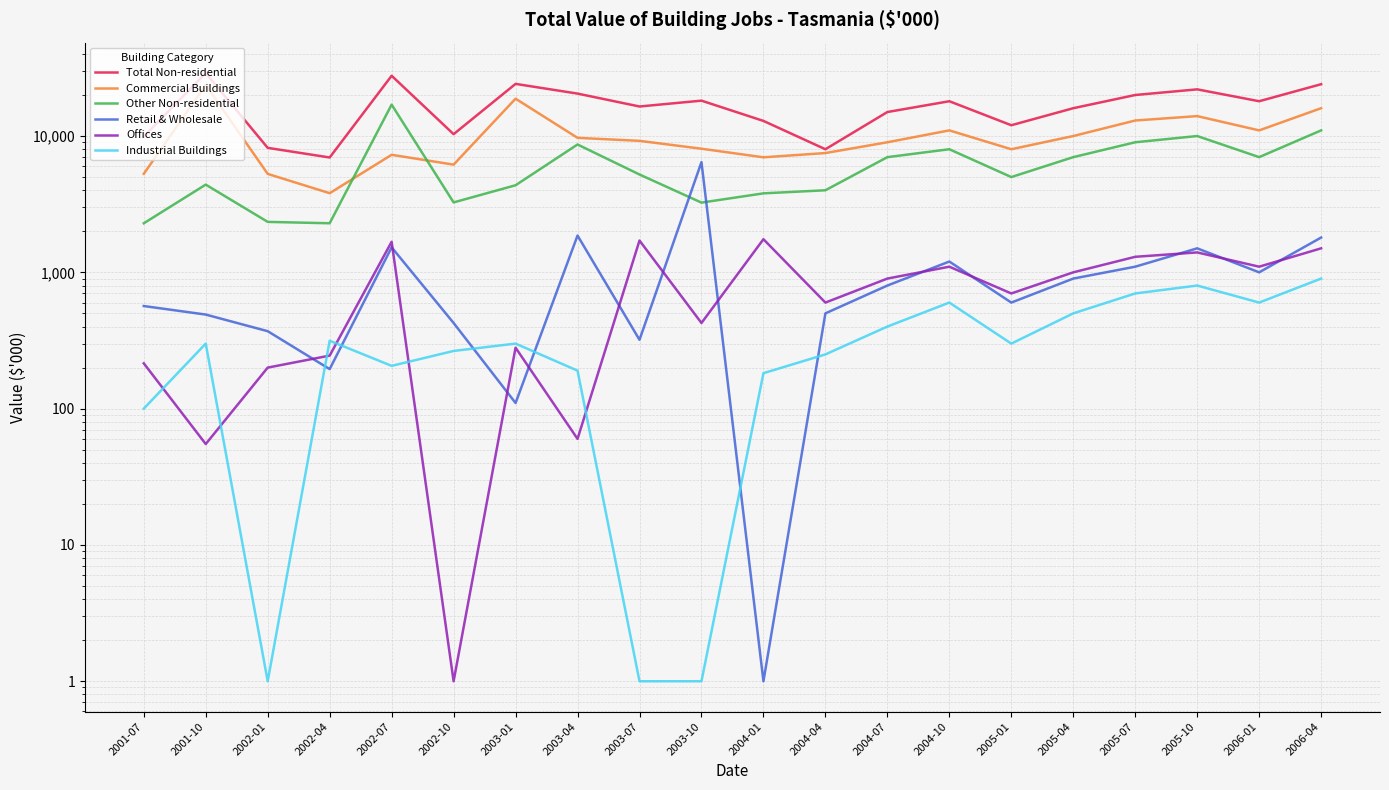

Is the value of Other Non-residential at 2002-04 greater than the value of Commercial Buildings at 2005-07?

No